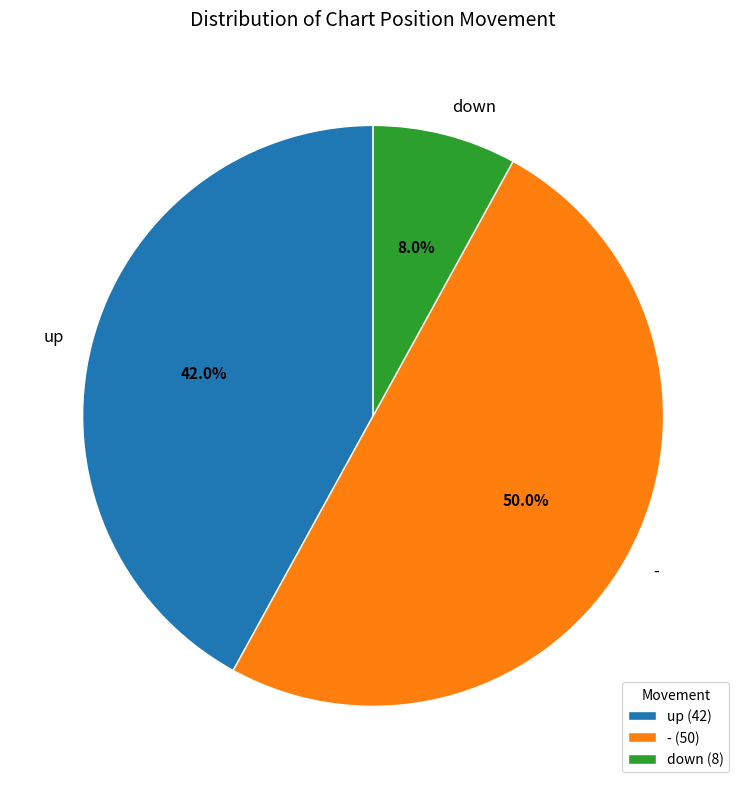

Is up the majority of the pie?

No